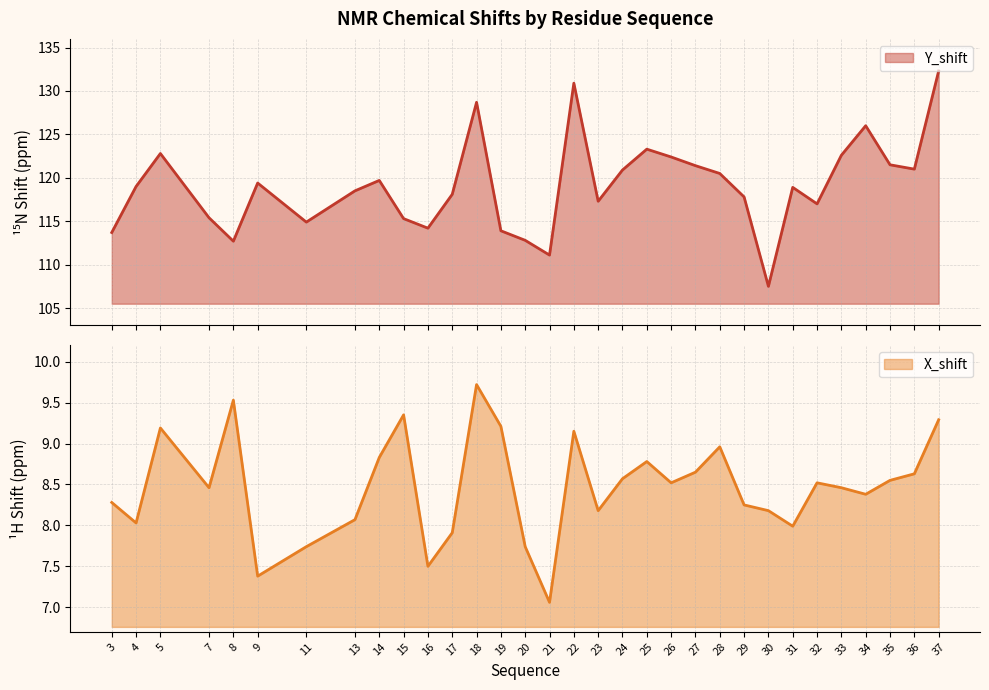

True or false: Y_shift and X_shift cross at least once.

False